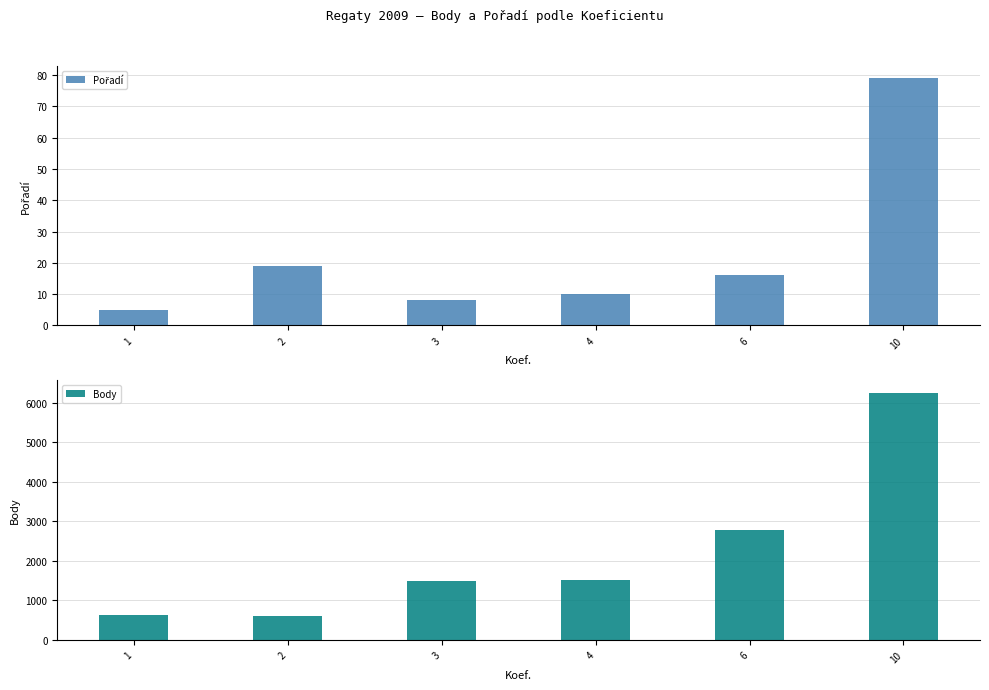

Rank the series by their average value, from highest to lowest.

Body, Pořadí